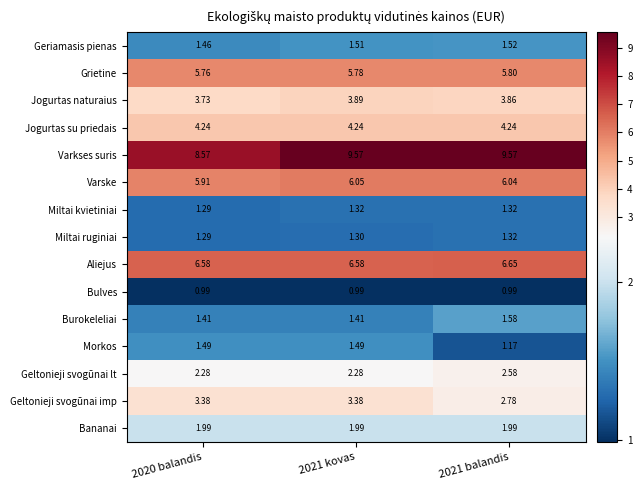

Which series has the largest range (max minus min)?

Varkses suris